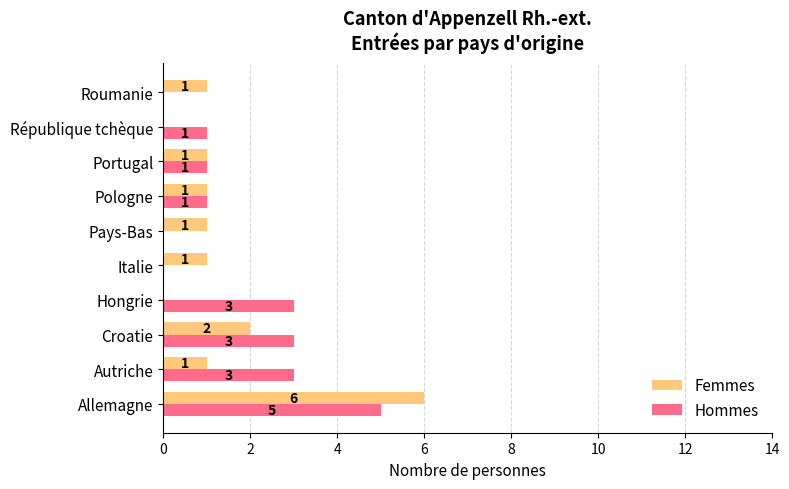

What is the maximum value for Femmes?

6